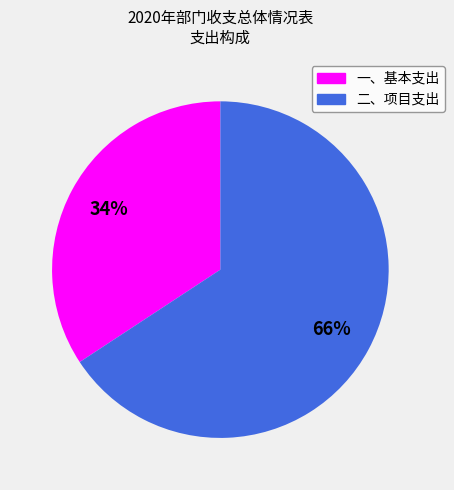

Is there a majority slice in this chart?

Yes